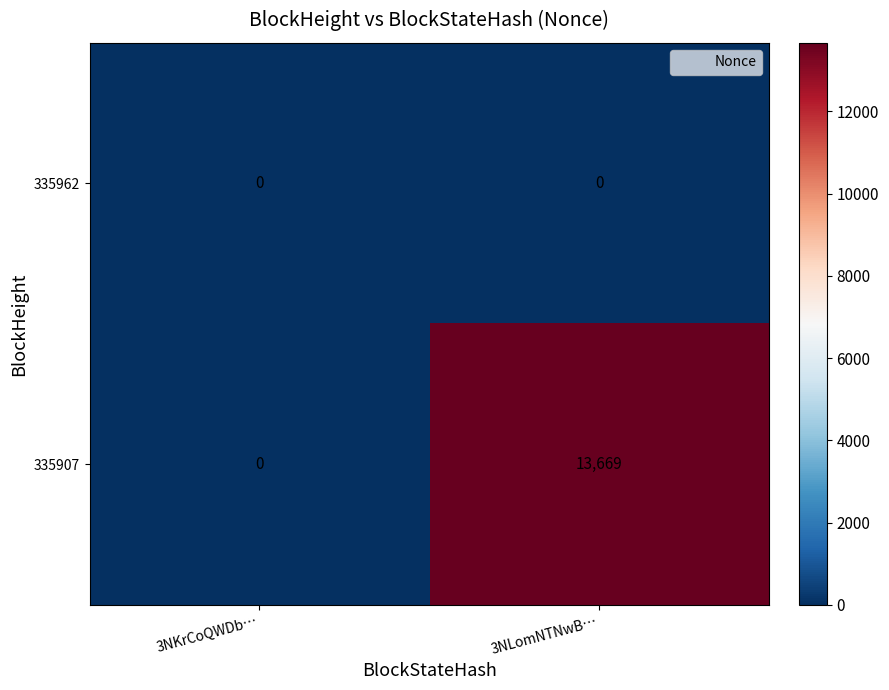

Reading right to left, what are all the values shown in this chart?

335962: 0	0
335907: 13669	0